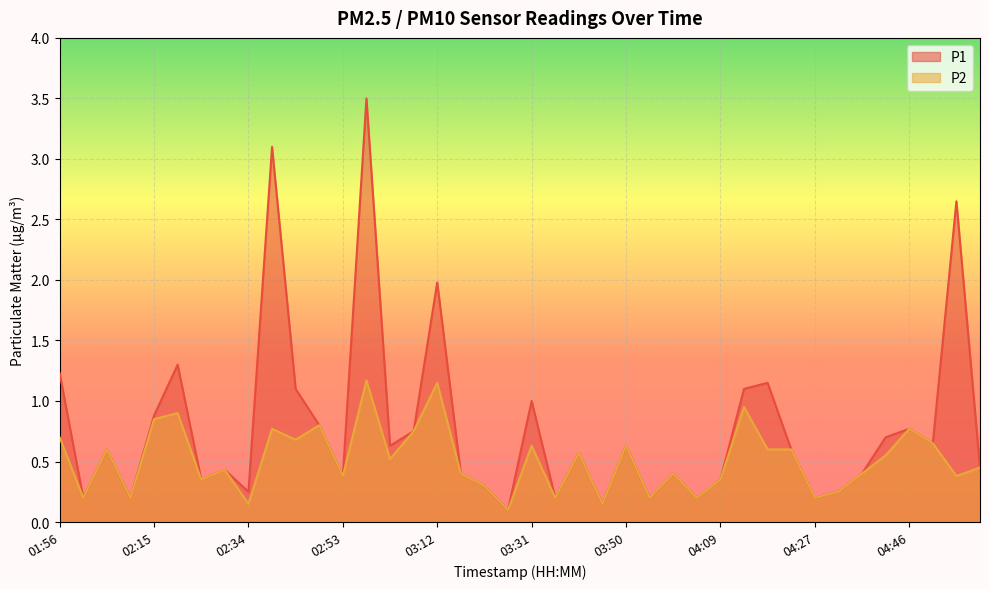

Between 04:56 and 02:15, which is larger?

04:56